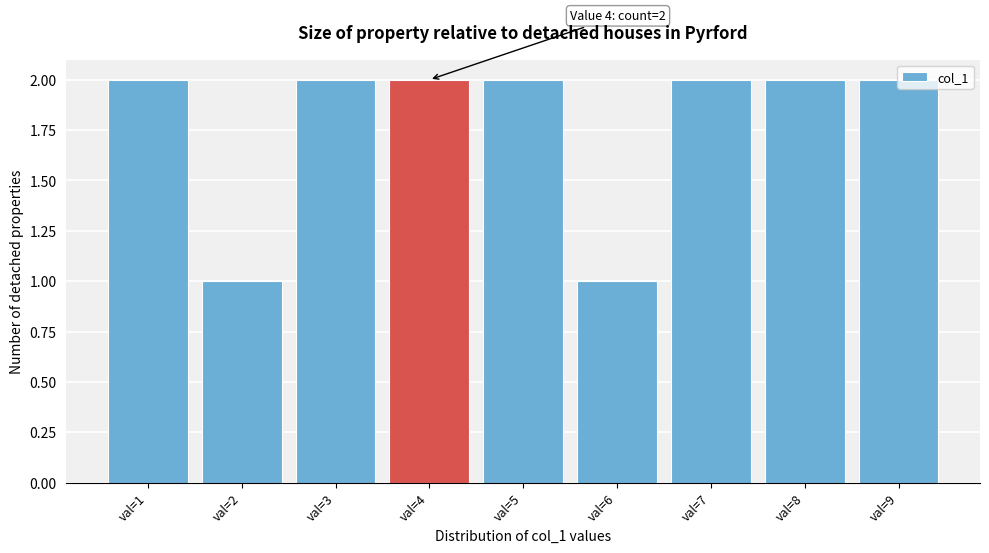

What is the value of the 8th bar from the left?

2